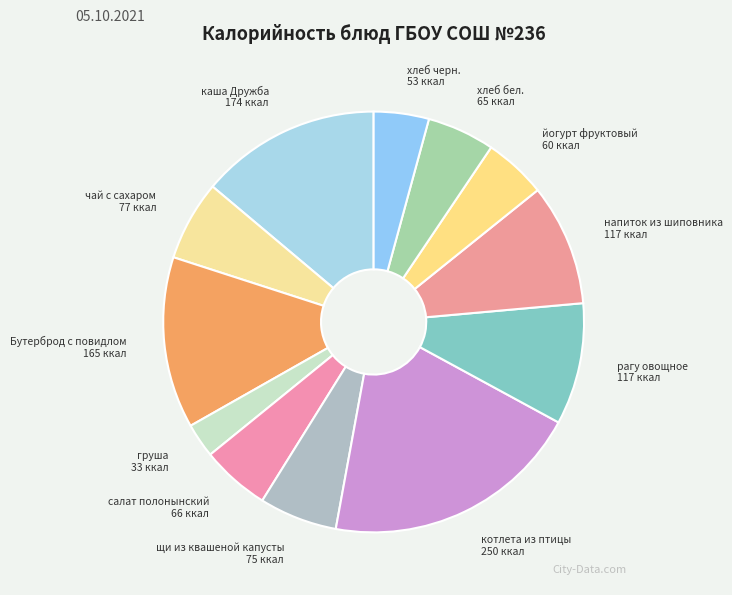

Which category has the biggest portion of the pie?

котлета из птицы